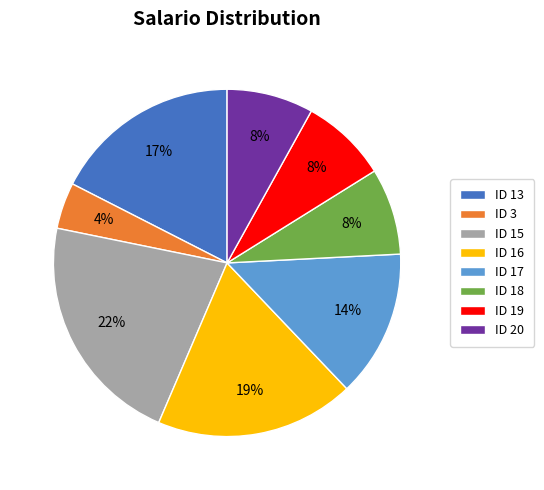

How many segments does this pie chart have?

8